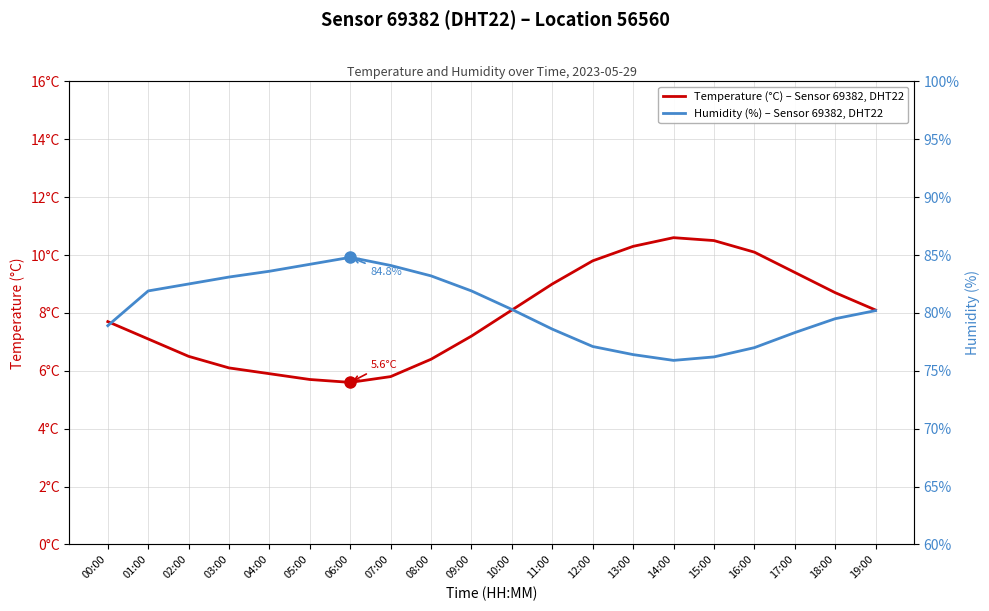

Which series has the largest total across all categories?

Humidity (%) – Sensor 69382, DHT22